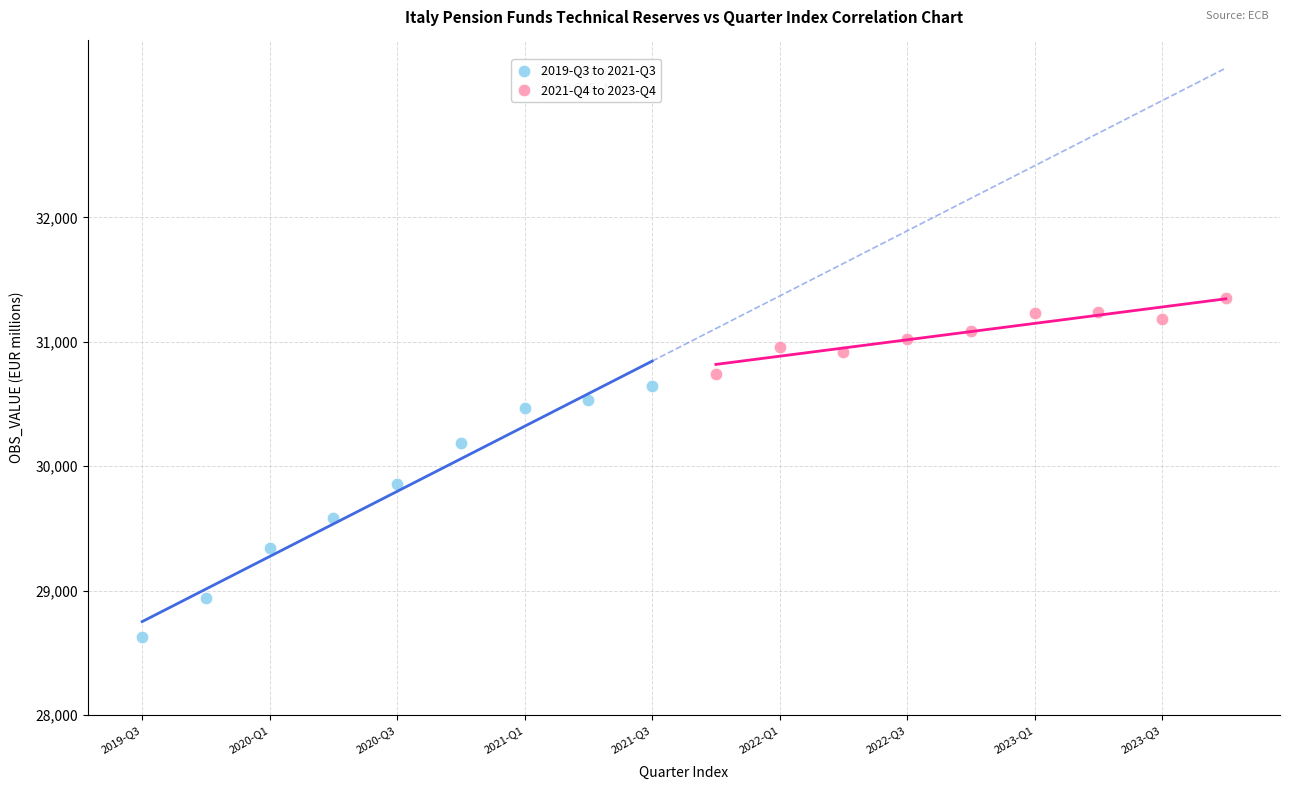

Which series contains the highest Y value?

2021-Q4 to 2023-Q4